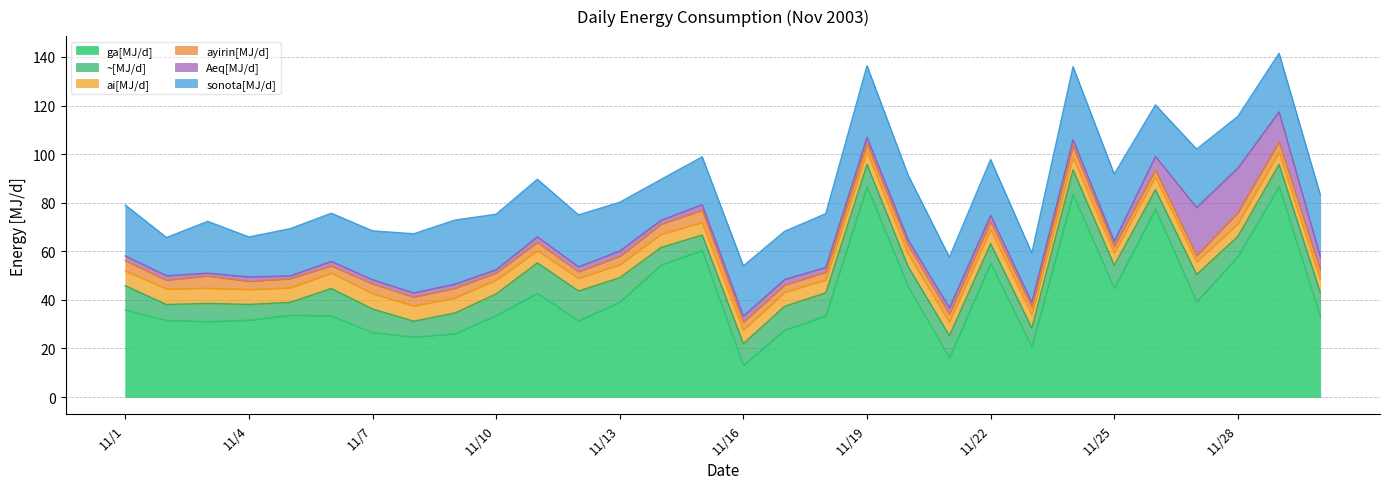

Reading left to right, list all the values displayed in this chart.

ga[MJ/d]: 35.8	31.6	31.1	31.7	33.7	33.5	26.6	24.7	26.1	33.6	42.8	31.4	39.1	54.4	60.4	13.1	27.5	33.5	86.8	45.4	16.2	55.1	20.7	83.6	44.8	77.4	39.2	57.8	86.7	33.2
~[MJ/d]: 10.0	6.5	7.5	6.5	5.3	11.2	9.7	6.5	8.5	8.9	12.5	12.3	10.1	7.1	6.3	8.9	9.8	9.4	9.0	8.2	9.1	8.0	7.7	9.9	9.5	8.0	11.3	8.3	9.1	9.8
ai[MJ/d]: 6.0	6.4	6.2	6.1	6.0	6.4	6.3	6.3	6.2	5.7	5.0	5.2	5.4	5.4	5.2	5.5	5.8	5.3	5.4	5.3	5.6	5.9	5.5	5.2	5.1	5.3	5.2	5.2	5.1	5.5
ayirin[MJ/d]: 4.3	3.6	5.0	3.4	3.8	2.9	4.0	3.6	4.0	2.9	3.4	2.7	3.4	4.1	5.0	3.3	3.0	3.2	3.3	3.7	3.3	3.3	3.2	4.6	2.8	2.8	2.6	4.6	4.2	4.0
Aeq[MJ/d]: 1.9	1.9	1.2	1.8	1.2	1.9	1.7	1.7	1.7	1.4	2.3	2.0	2.3	1.6	2.3	2.5	2.3	2.0	2.6	2.0	2.6	2.5	1.9	2.7	2.1	5.5	19.8	18.4	12.3	5.3
sonota[MJ/d]: 20.9	15.7	21.3	16.4	19.4	19.8	20.1	24.3	26.3	22.8	23.7	21.3	20.0	16.8	19.7	20.7	19.8	22.1	29.4	26.6	20.8	23.0	20.3	30.0	27.6	21.2	24.0	21.3	24.1	25.5